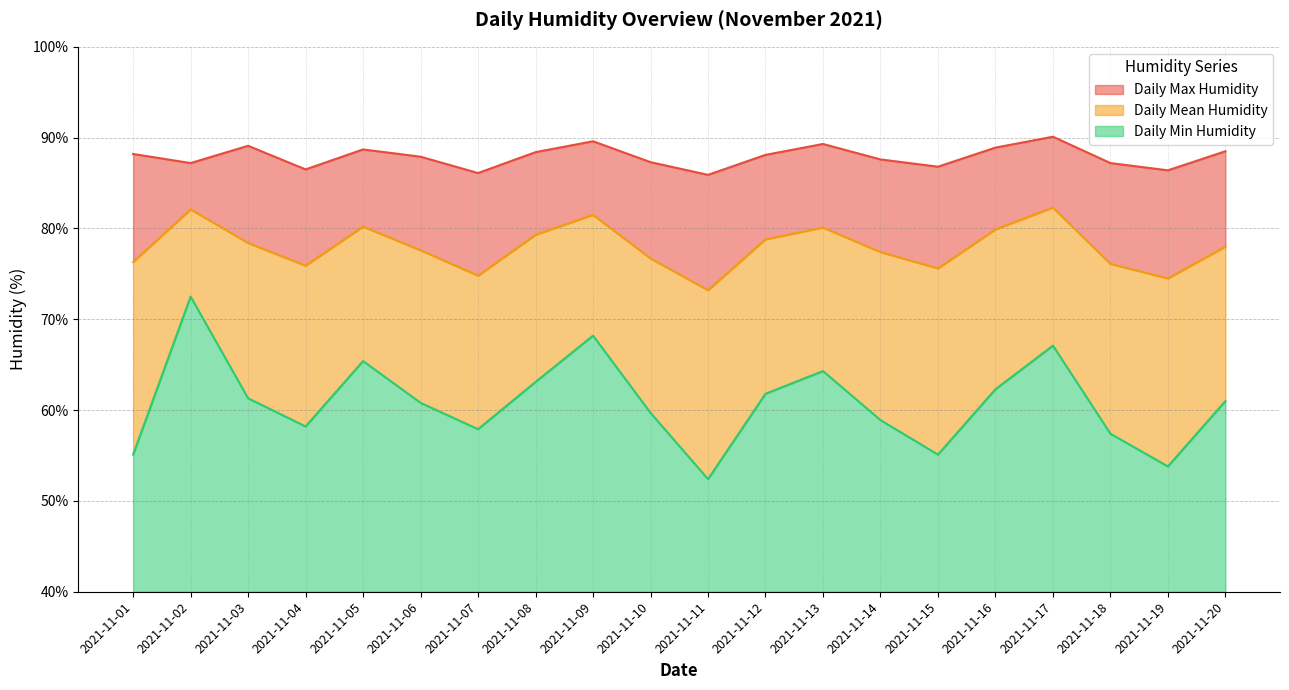

What is the difference between the highest and lowest values at 2021-11-14?

28.7